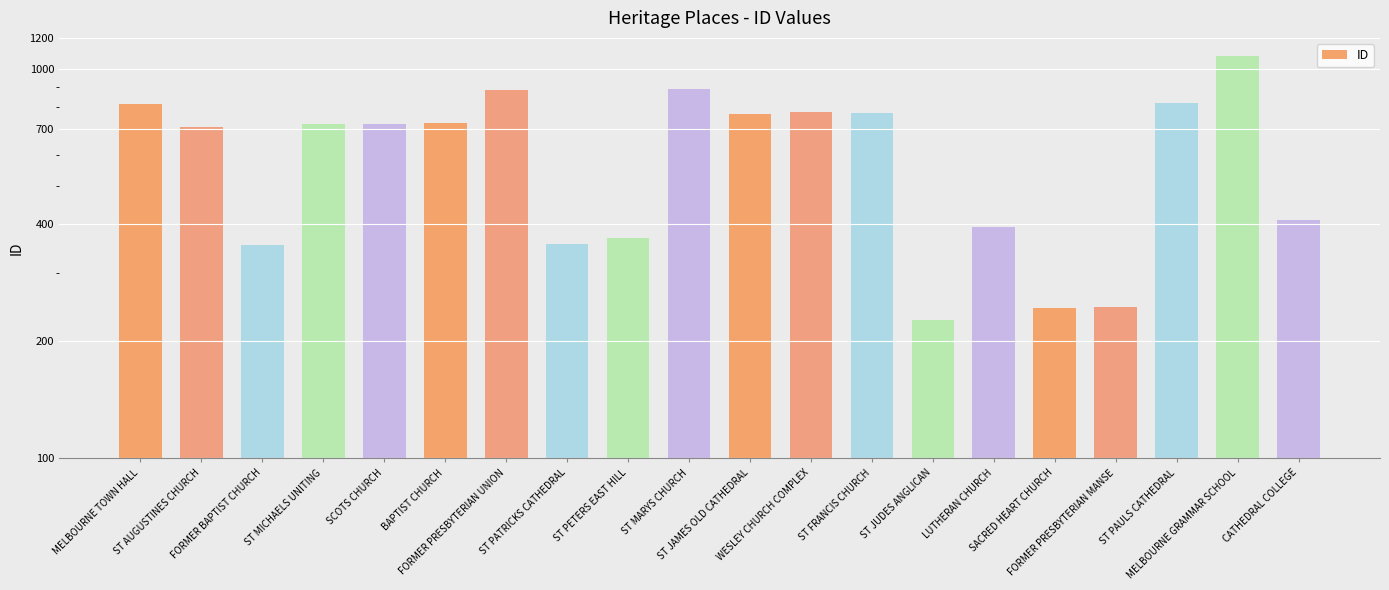

How many categories are shown in the chart?

20